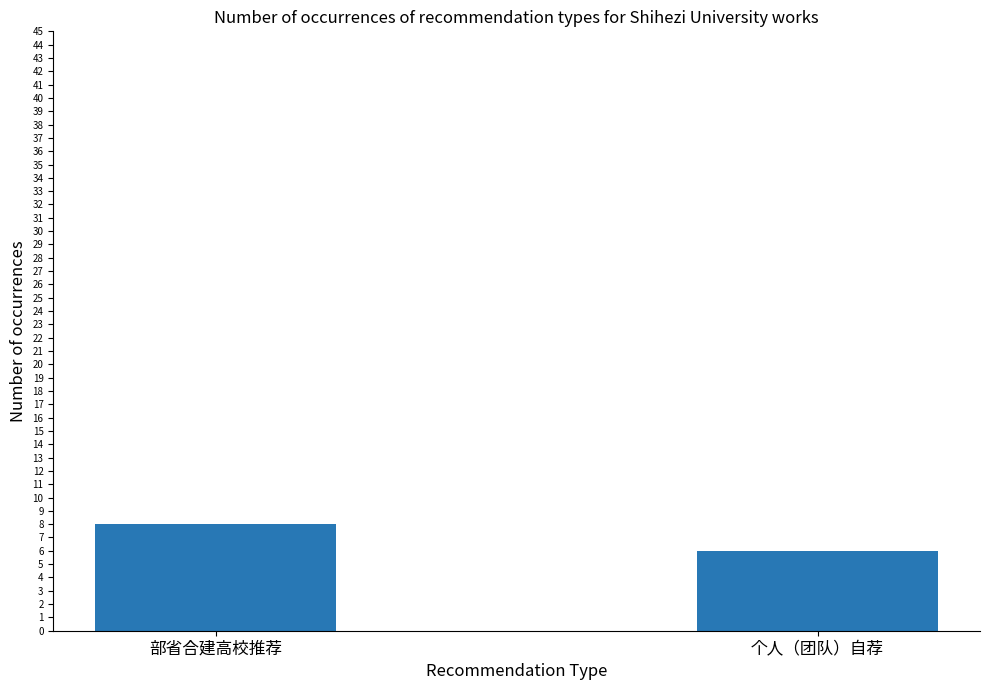

Read the value at 个人（团队）自荐.

6